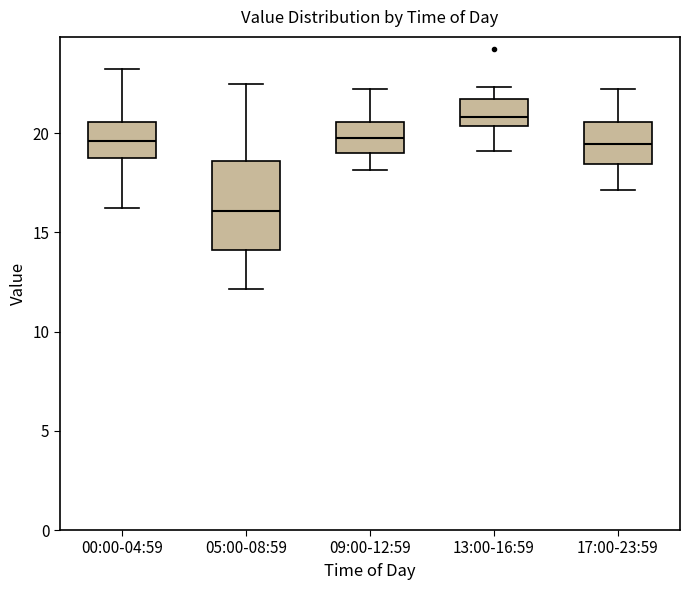

Which box's median line is the lowest?

05:00-08:59